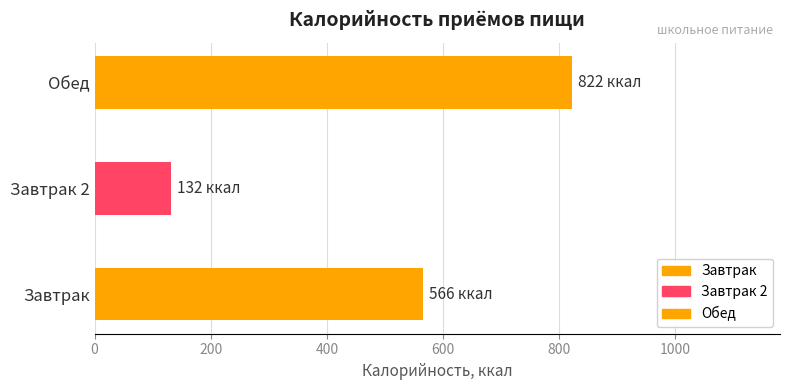

What is the label of the 1st bar from the left?

Завтрак